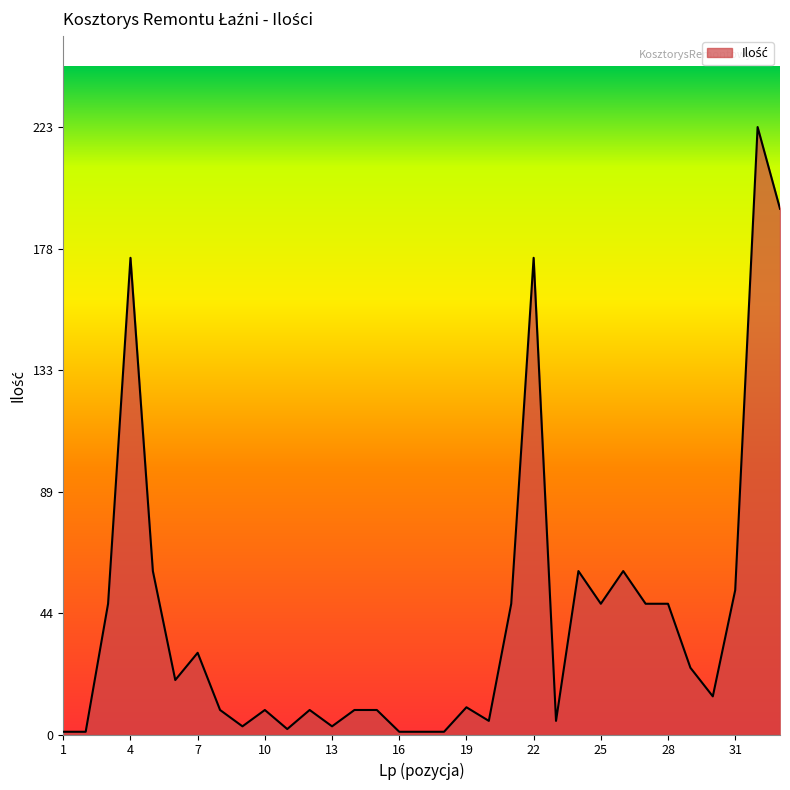

What is the greatest value displayed?

223.0